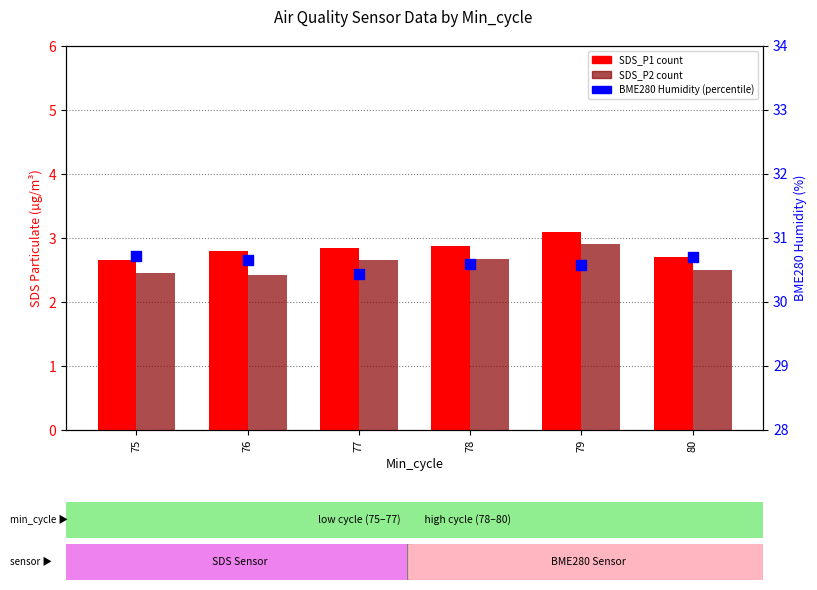

Which series has the widest spread of Y values?

SDS_P2